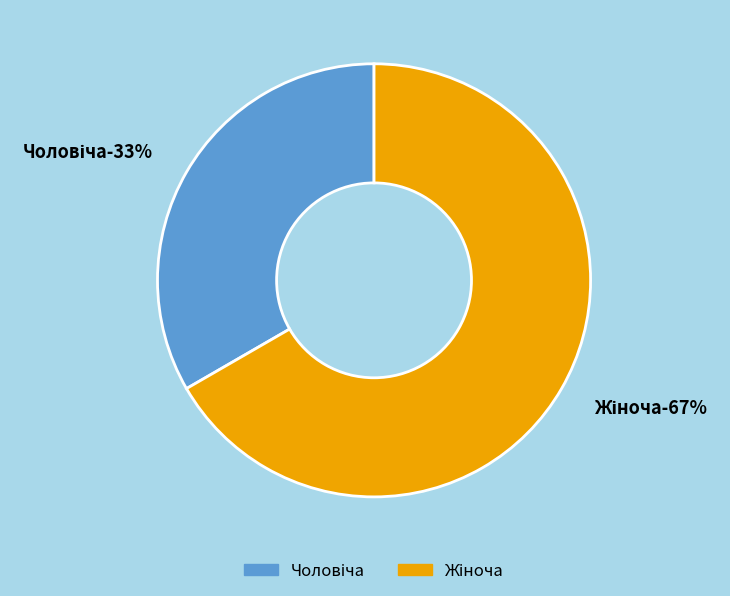

Rank the categories by value from highest to lowest.

Жіноча, Чоловіча